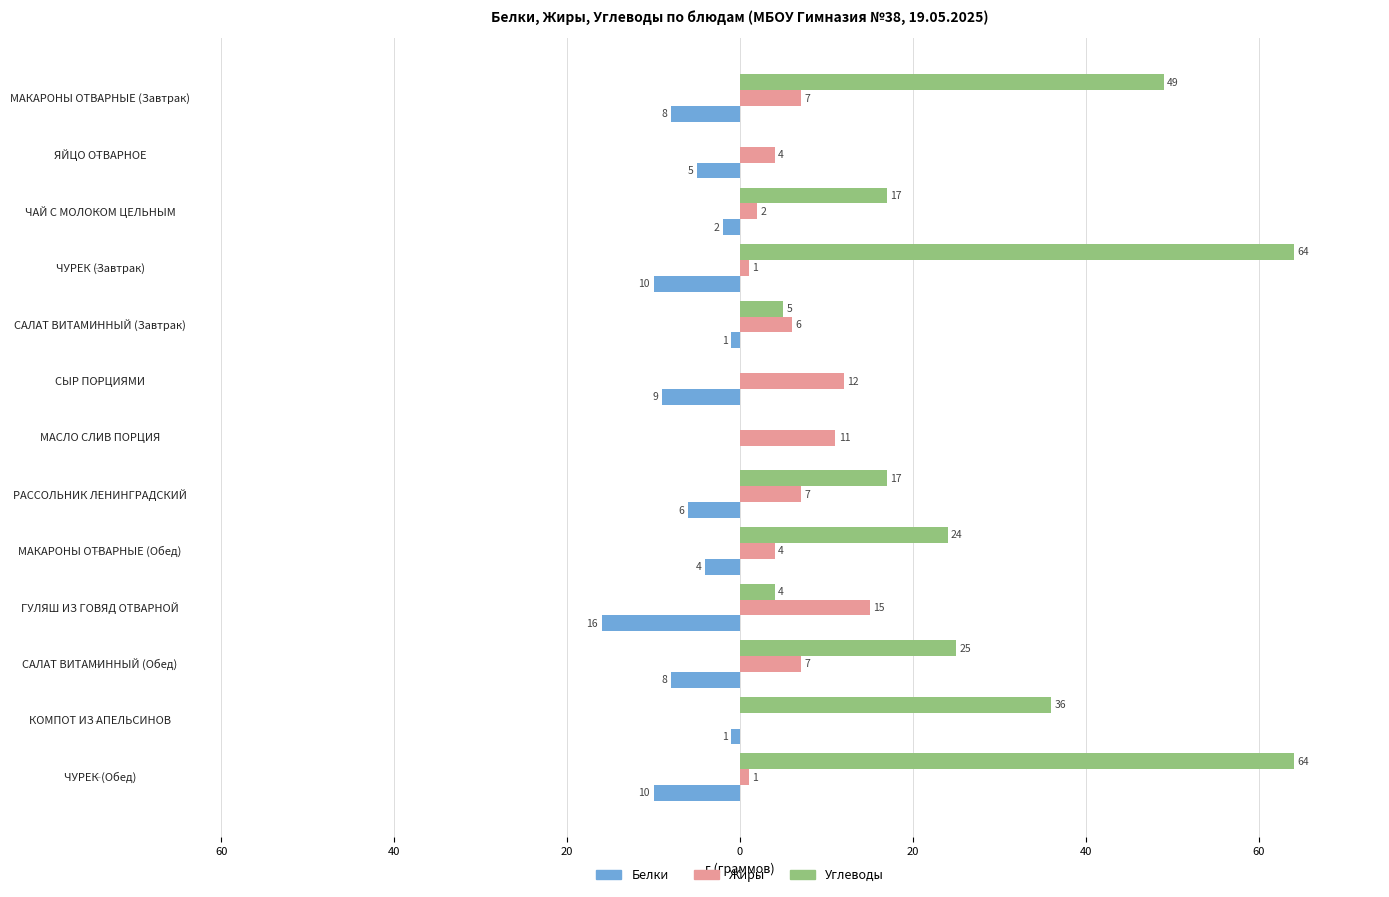

What are all the series names shown in the legend?

Белки, Жиры, Углеводы